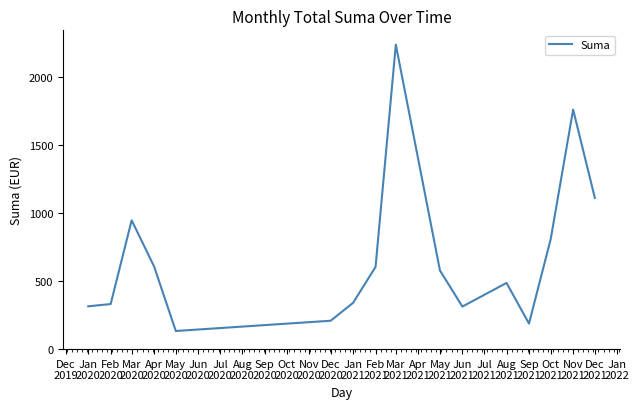

What is the difference between the maximum and minimum values?

2107.1